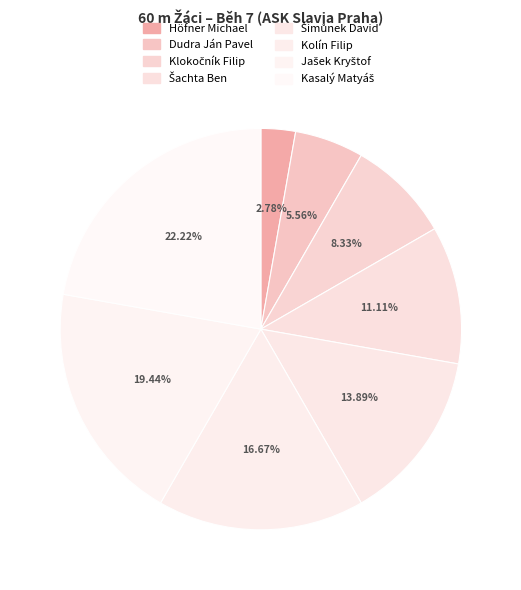

Is it true that Kolín Filip is 2% of the pie?

False